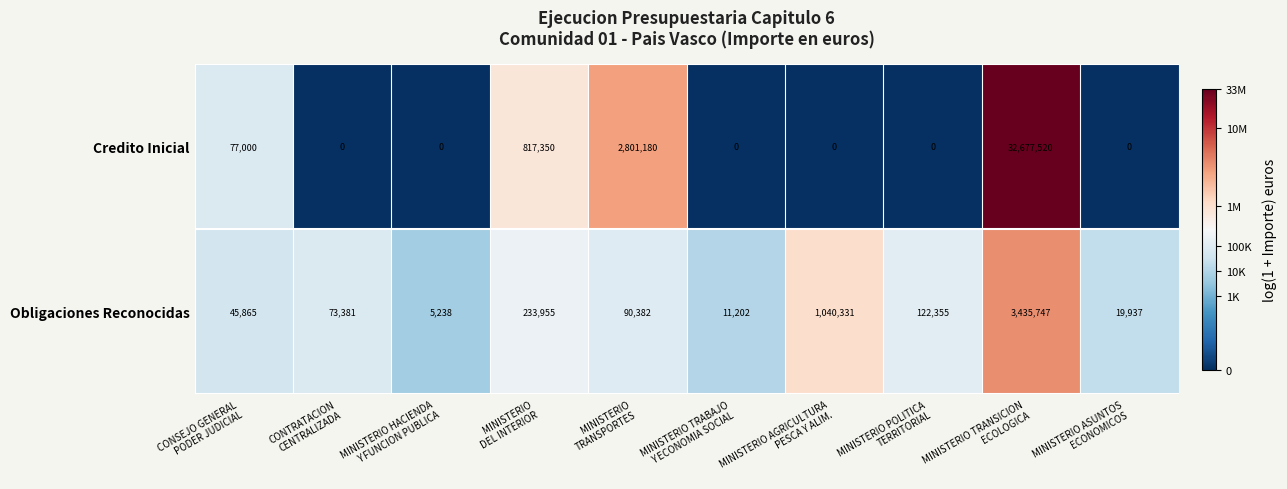

At which category is the sum across all series the highest?

MINISTERIO TRANSICION
ECOLOGICA